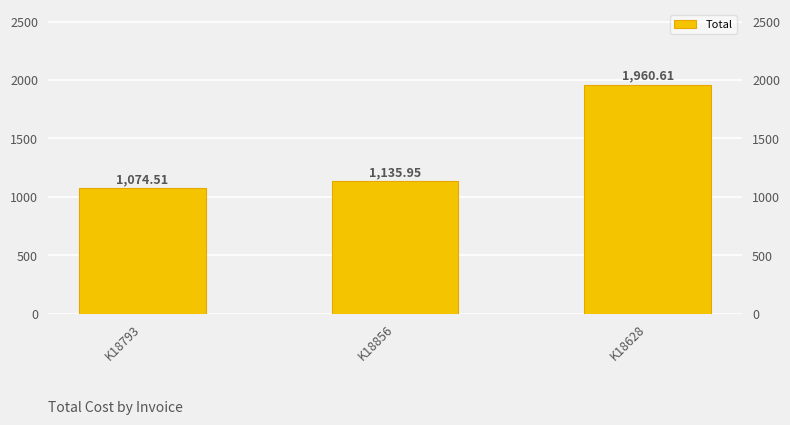

Reading right to left, what are all the values shown in this chart?

K18628=1960.6	K18856=1136.0	K18793=1074.5